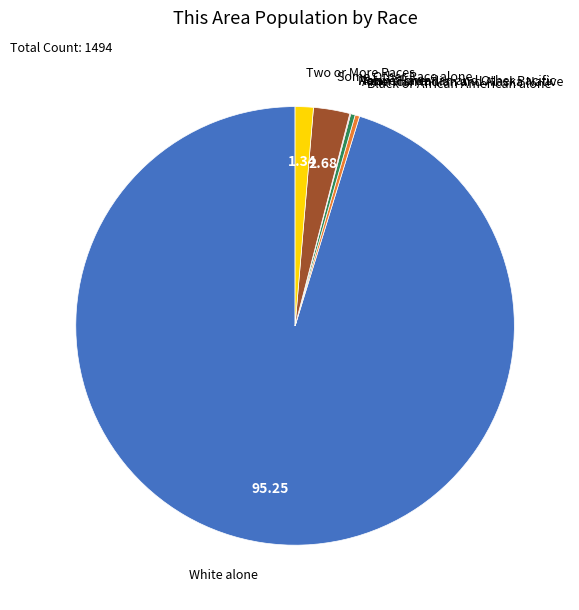

Between Black or African American alone and Two or More Races, which is larger?

Two or More Races